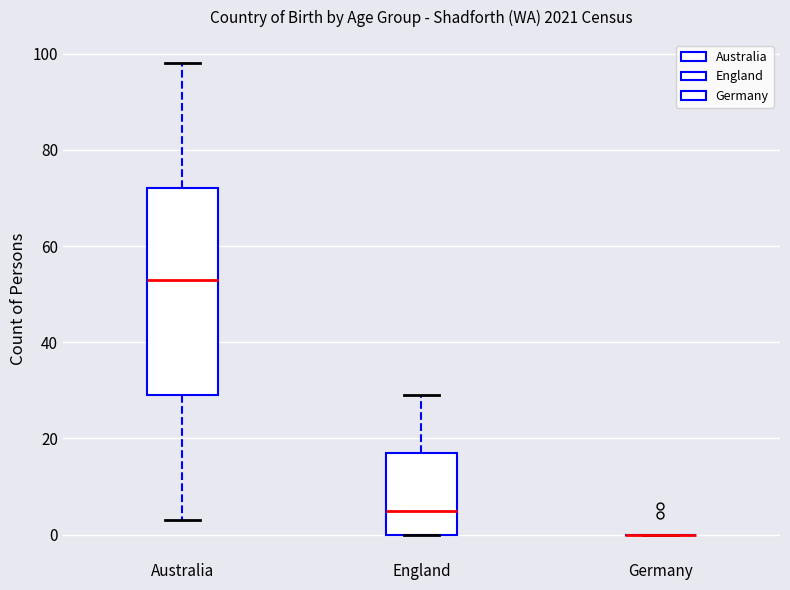

Reading left to right, transcribe this box plot: for each box, give where its median line is, the range the box spans, and where its two whiskers end, as read against the y-axis. The values are not printed on the chart, so give them approximately, as read against the axis.

Australia: median 54, box 30 to 72, whiskers 4 to 98
England: median 6, box 0 to 18, whiskers 0 to 30
Germany: box collapsed to a line at 0, whiskers 0 to 0